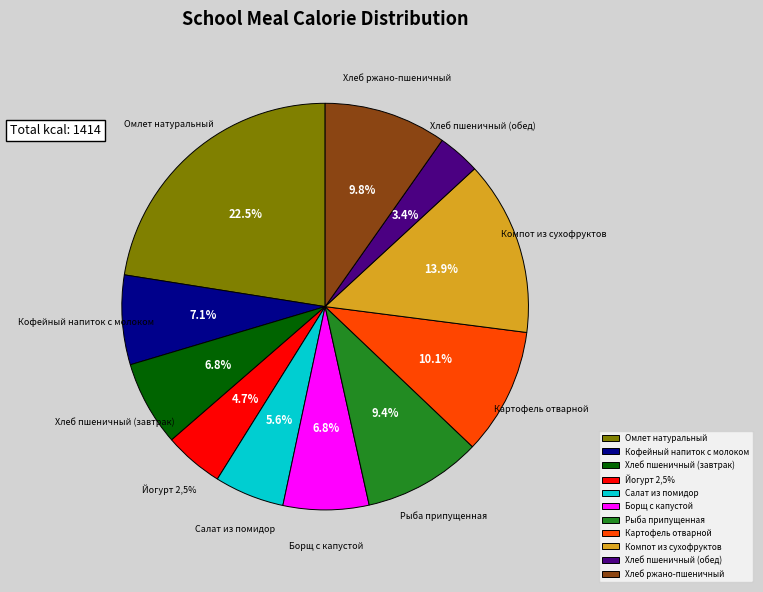

Which slice is the largest?

Омлет натуральный